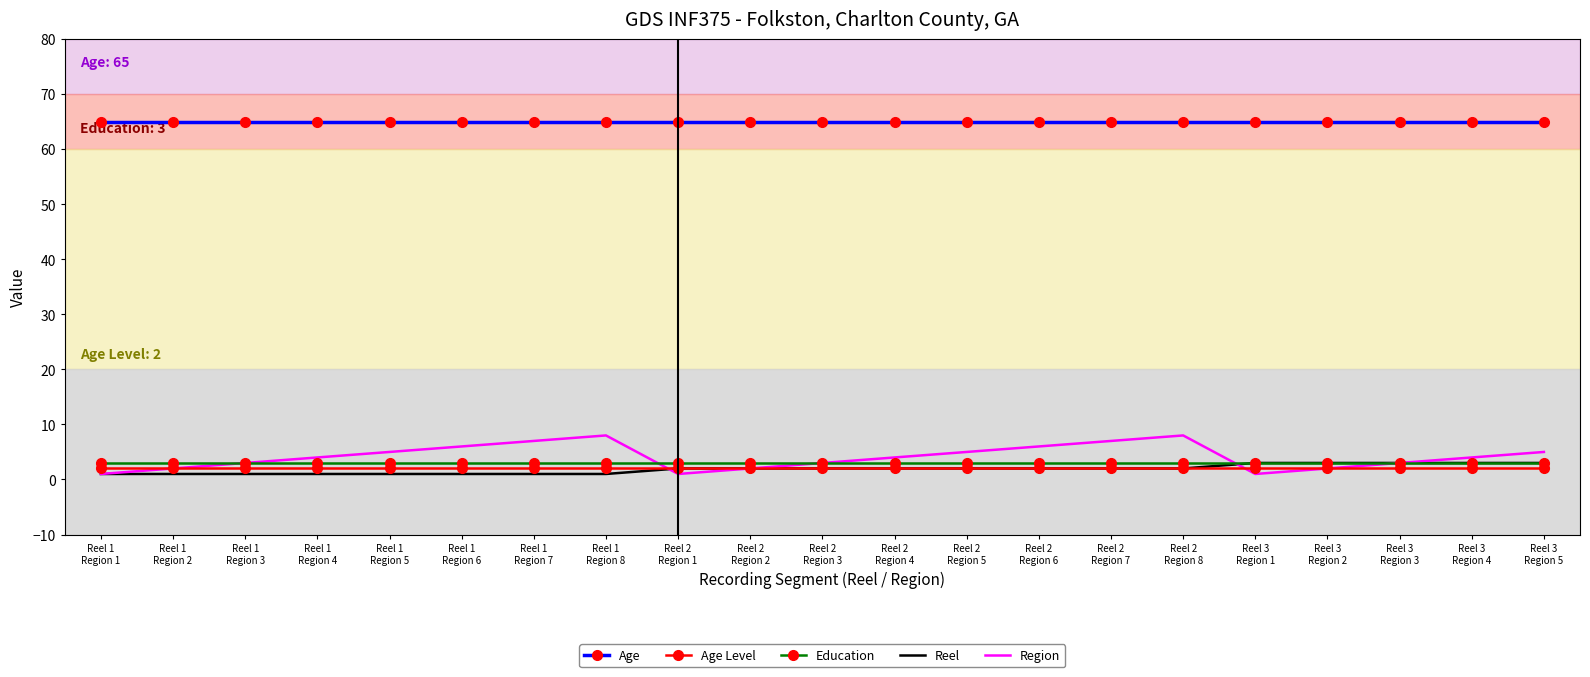

What is the average value of the Age series?

65